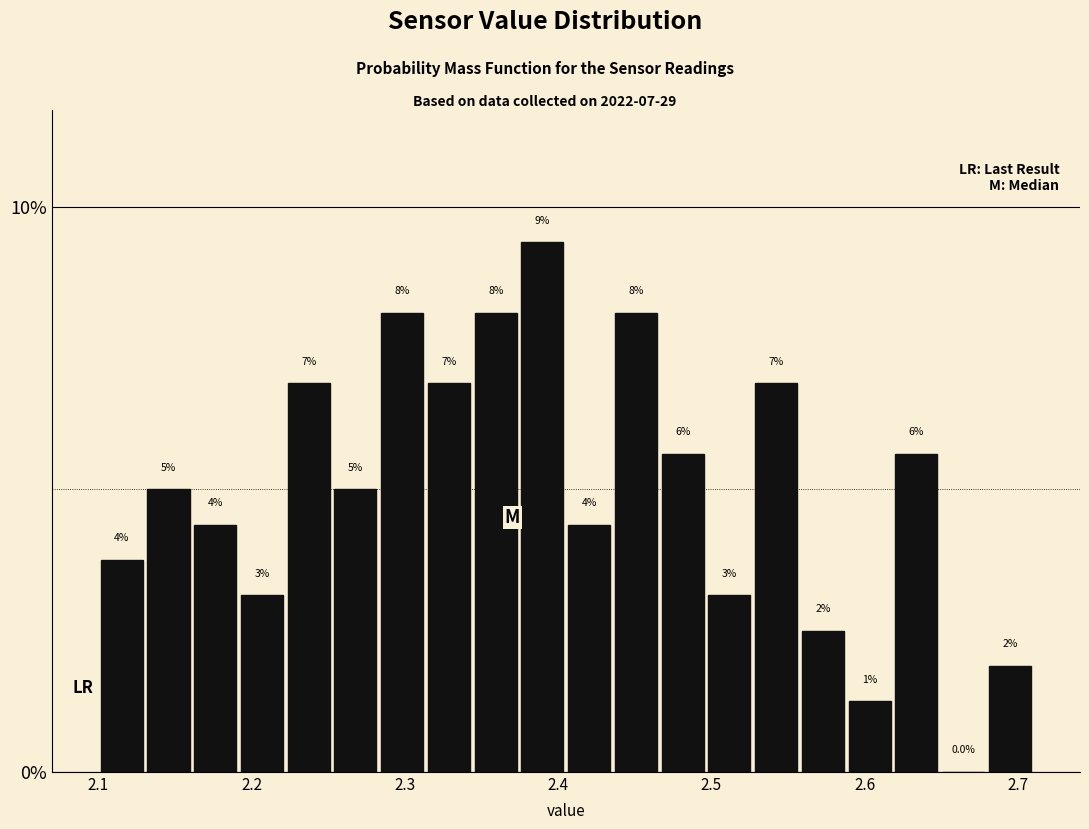

Read against the x-axis, roughly where is the centre of the tallest bar?

2.39